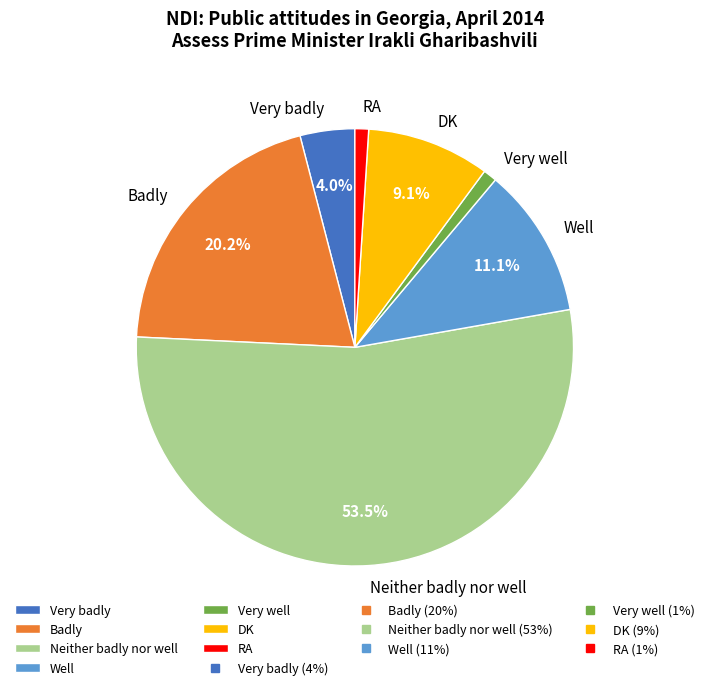

Is it true that Very badly is 14% of the pie?

False